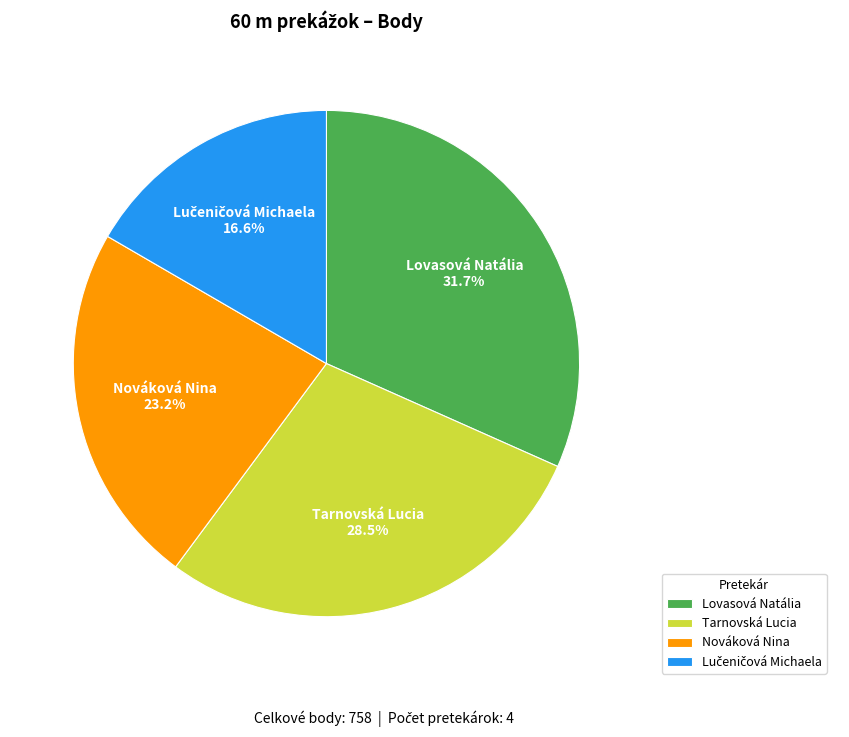

To the nearest percent, what percentage of the pie is Nováková Nina?

23%